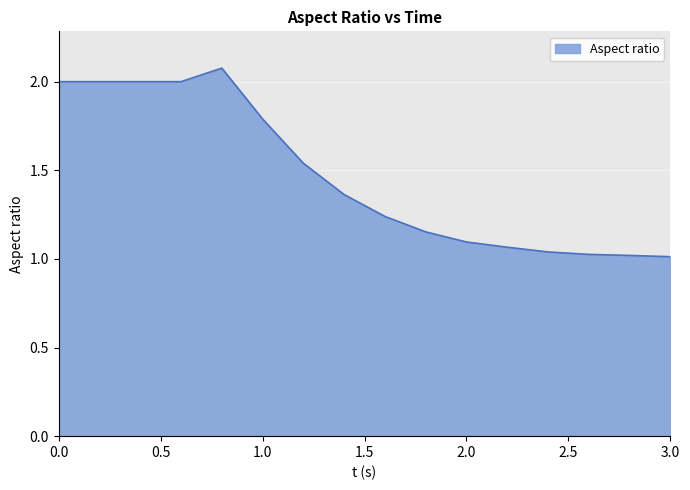

How many lines are shown in the chart?

1